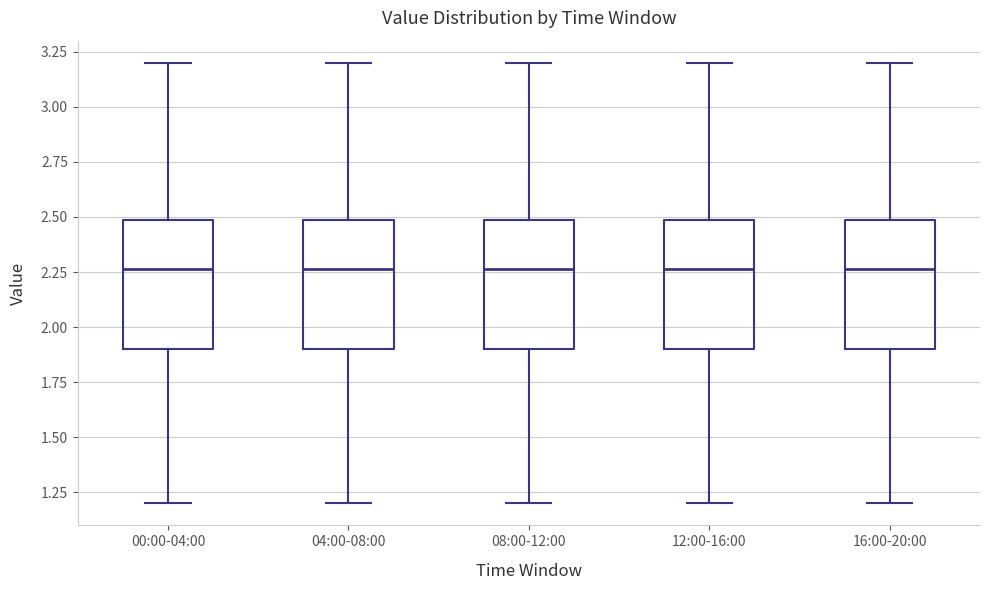

Reading left to right, transcribe this box plot: for each box, give where its median line is, the range the box spans, and where its two whiskers end, as read against the y-axis. The values are not printed on the chart, so give them approximately, as read against the axis.

00:00-04:00: median 2.25, box 1.90 to 2.50, whiskers 1.20 to 3.20
04:00-08:00: median 2.25, box 1.90 to 2.50, whiskers 1.20 to 3.20
08:00-12:00: median 2.25, box 1.90 to 2.50, whiskers 1.20 to 3.20
12:00-16:00: median 2.25, box 1.90 to 2.50, whiskers 1.20 to 3.20
16:00-20:00: median 2.25, box 1.90 to 2.50, whiskers 1.20 to 3.20